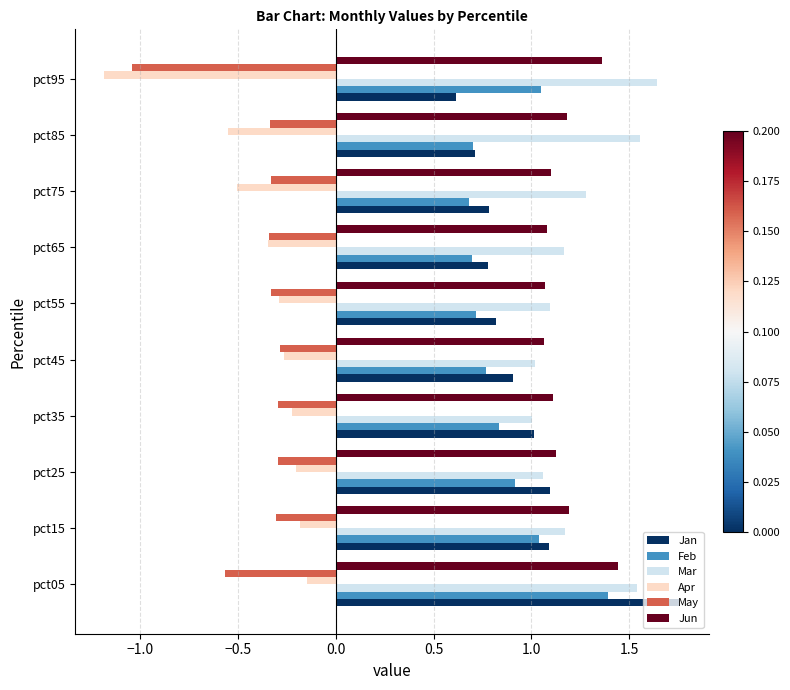

At which category is the sum across all series the highest?

pct05